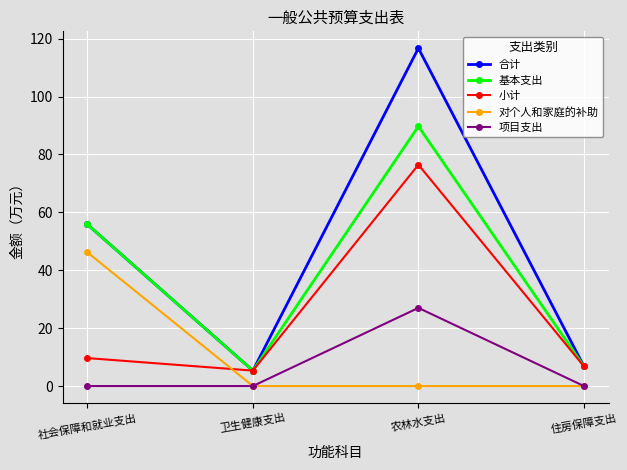

In 项目支出, how many points are higher than both neighbors (excluding endpoints)?

1